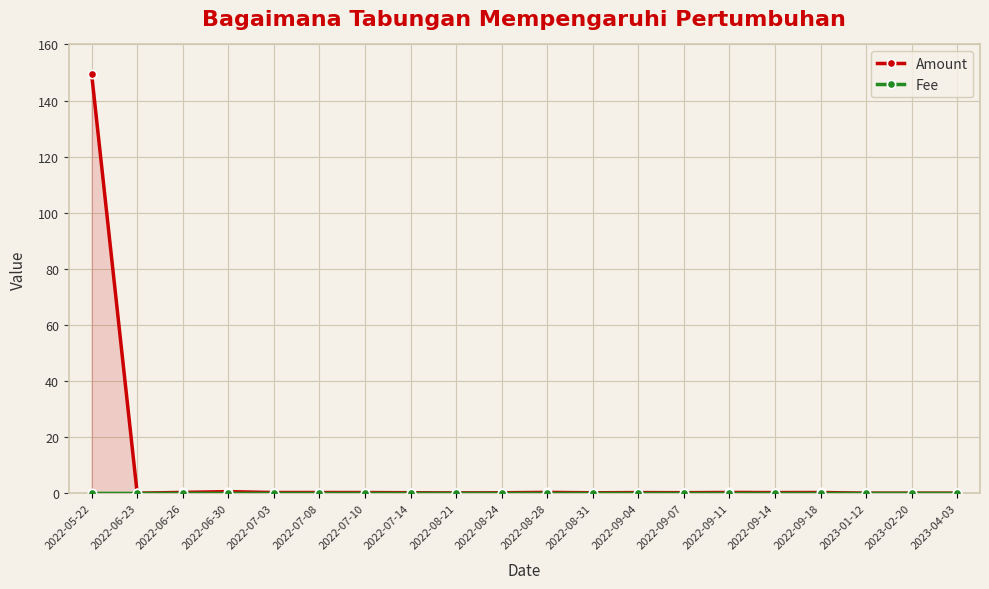

At which category is the sum across all series the highest?

2022-05-22